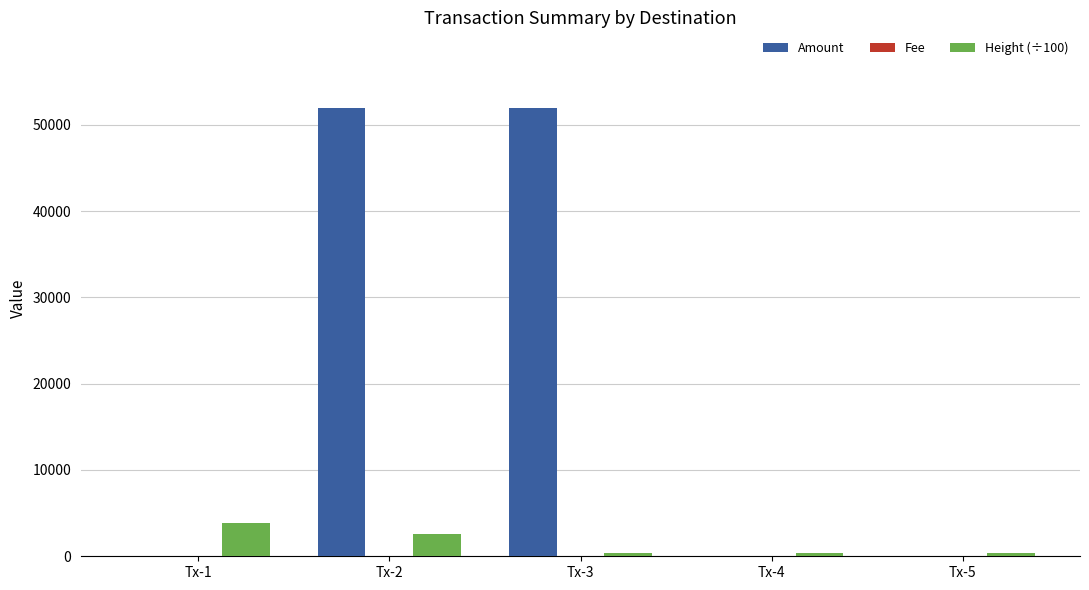

Read the Amount value at Tx-3.

51950.0